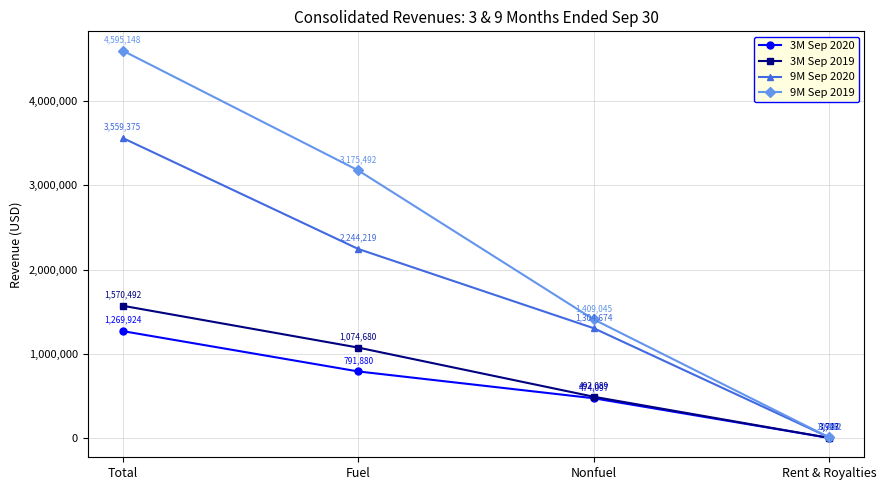

What is the label of the 1st point from the left?

Total